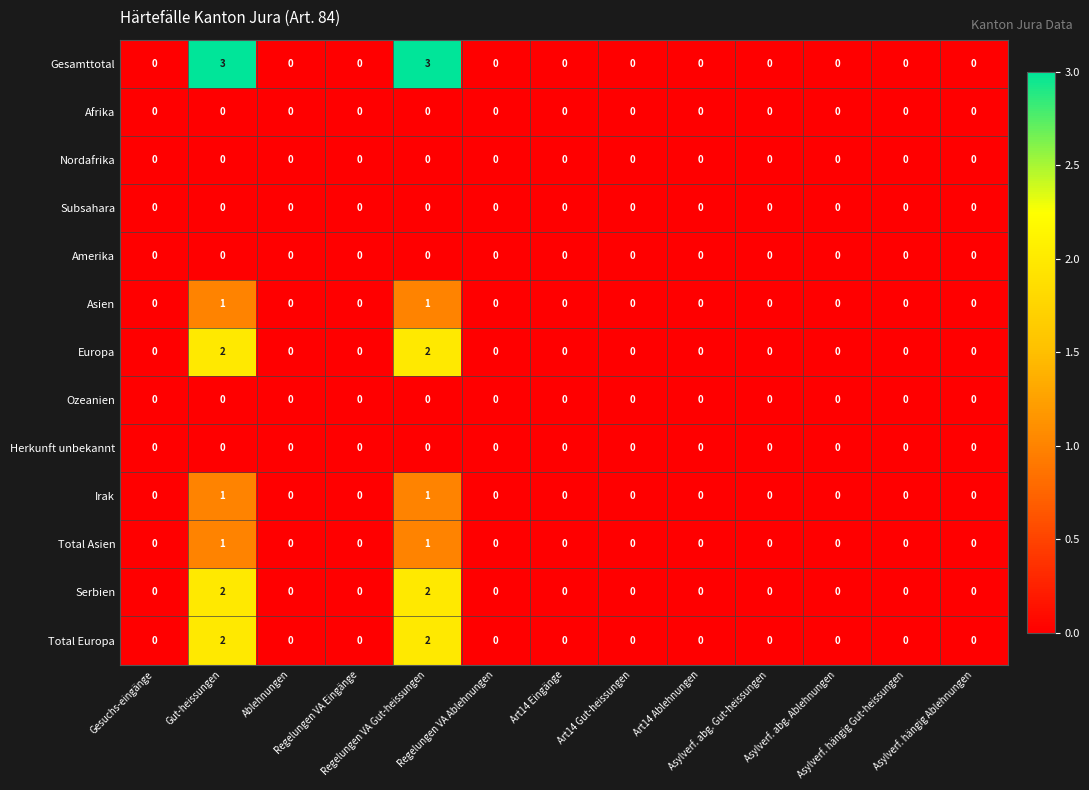

What is the sum of all Europa values?

4